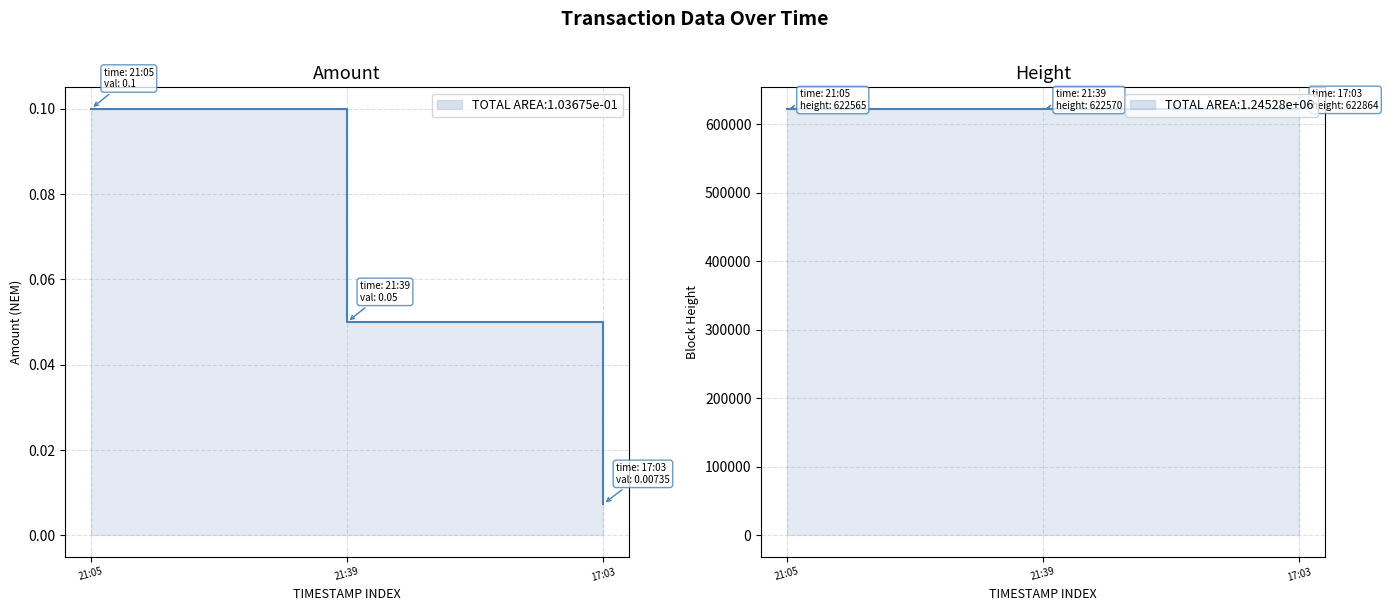

At which label does Amount reach its peak?

21:05